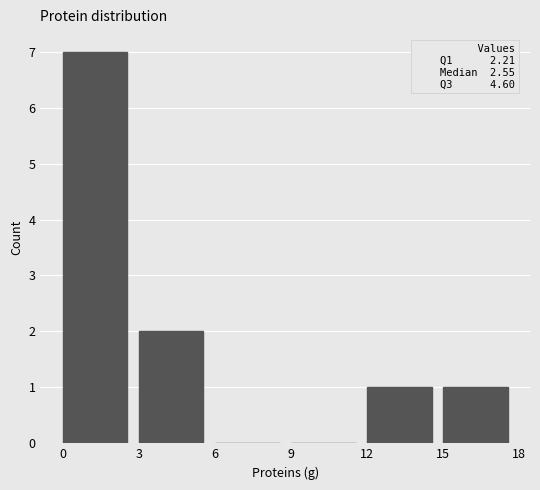

Which range on the x-axis has the tallest bar?

0 to 3